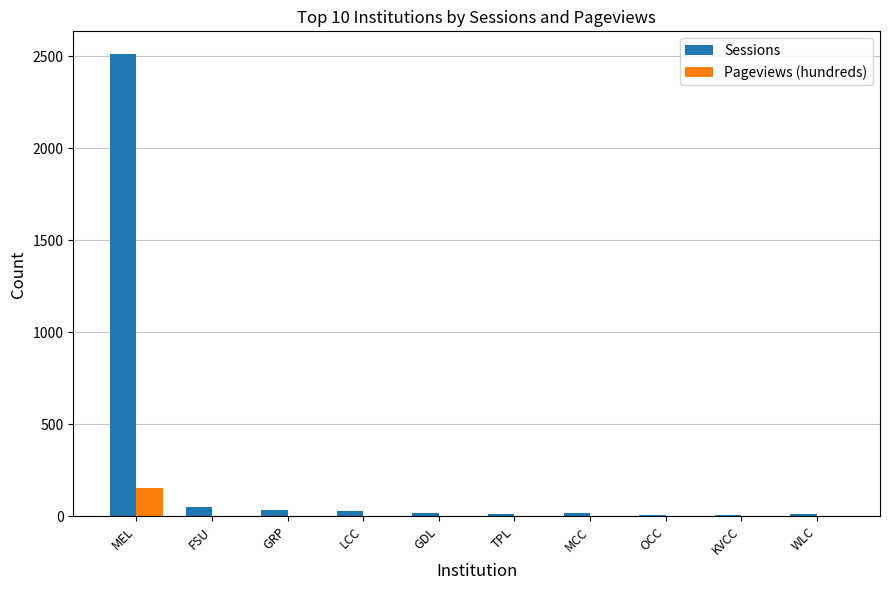

Which label corresponds to the largest value in the chart?

MEL